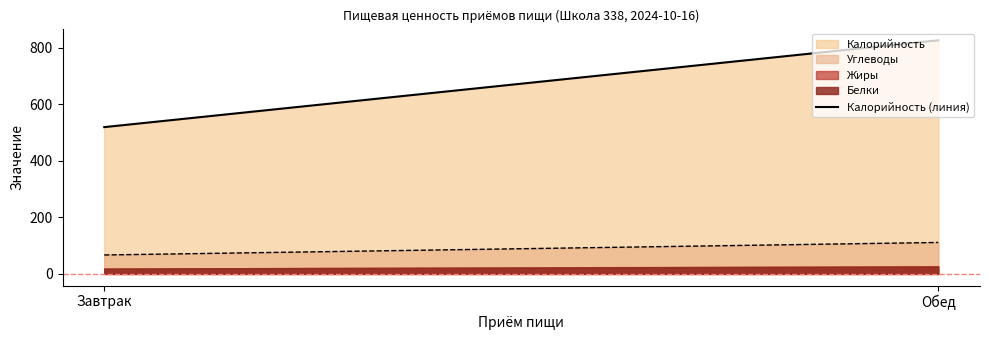

The value at Обед is 826. True or false?

True